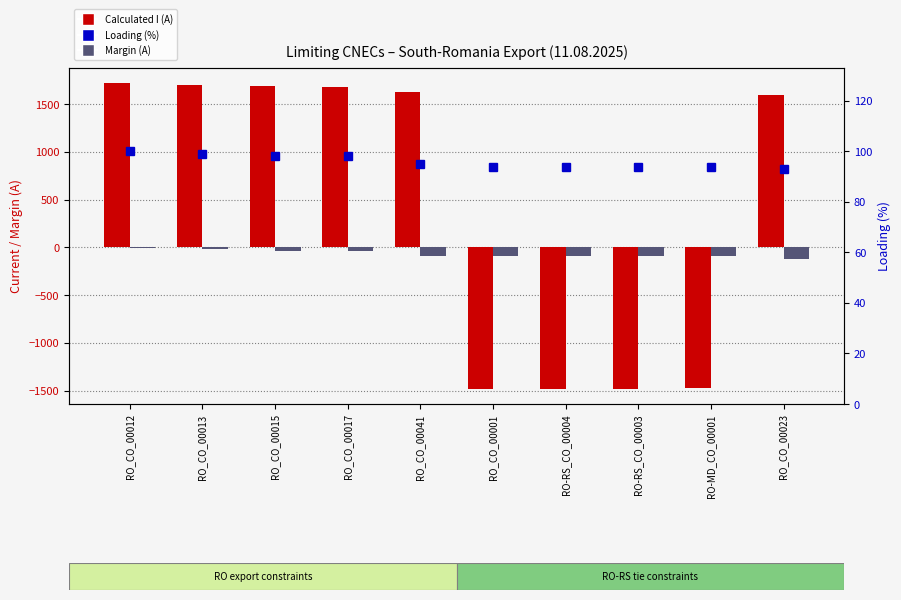

Reading right to left, list all the values displayed in this chart.

Calculated I (A): RO_CO_00023=1597	RO-MD_CO_00001=-1476	RO-RS_CO_00003=-1479	RO-RS_CO_00004=-1480	RO_CO_00001=-1481	RO_CO_00041=1632	RO_CO_00017=1684	RO_CO_00015=1687	RO_CO_00013=1703	RO_CO_00012=1719
Margin (A): RO_CO_00023=-125	RO-MD_CO_00001=-94	RO-RS_CO_00003=-91	RO-RS_CO_00004=-90	RO_CO_00001=-89	RO_CO_00041=-90	RO_CO_00017=-38	RO_CO_00015=-35	RO_CO_00013=-19	RO_CO_00012=-3
Loading (%): RO_CO_00023=93	RO-MD_CO_00001=94	RO-RS_CO_00003=94	RO-RS_CO_00004=94	RO_CO_00001=94	RO_CO_00041=95	RO_CO_00017=98	RO_CO_00015=98	RO_CO_00013=99	RO_CO_00012=100